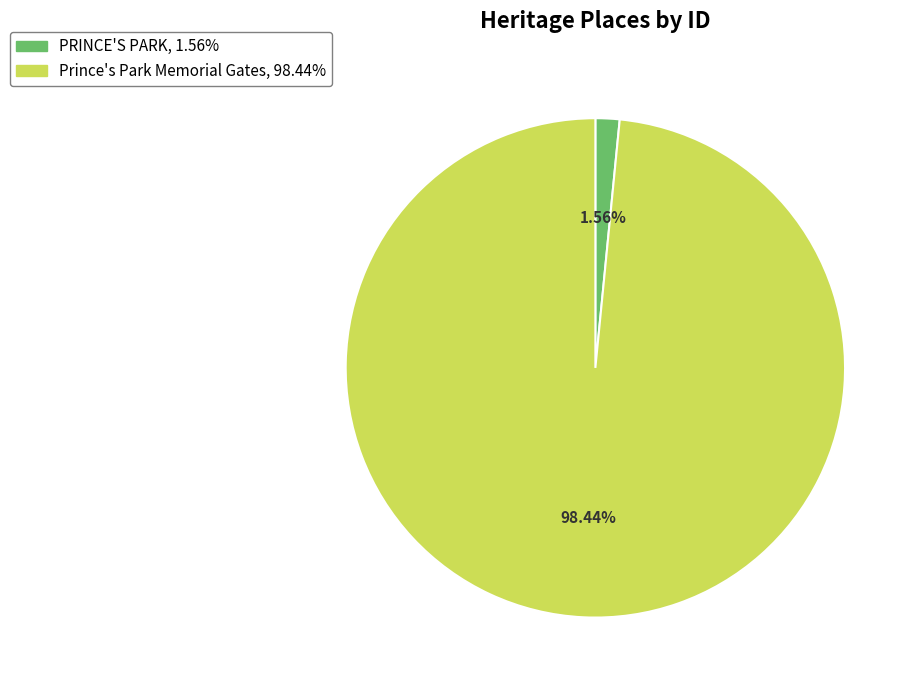

To the nearest percent, what portion does PRINCE'S PARK represent?

2%